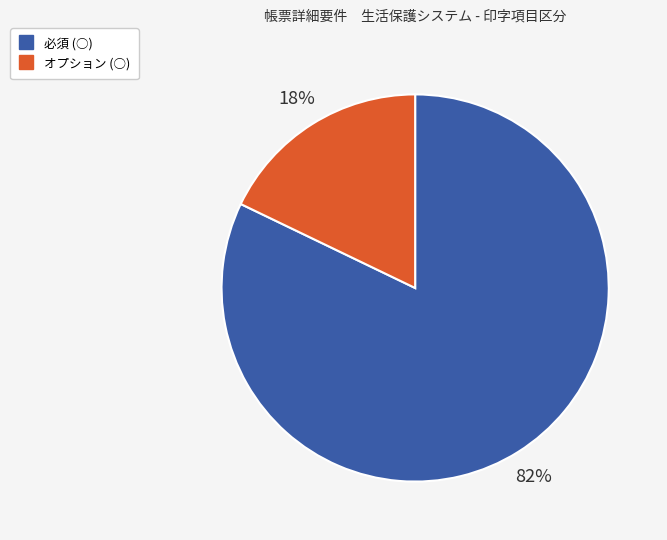

To the nearest percent, what is the difference between the largest and smallest slice percentages?

64%